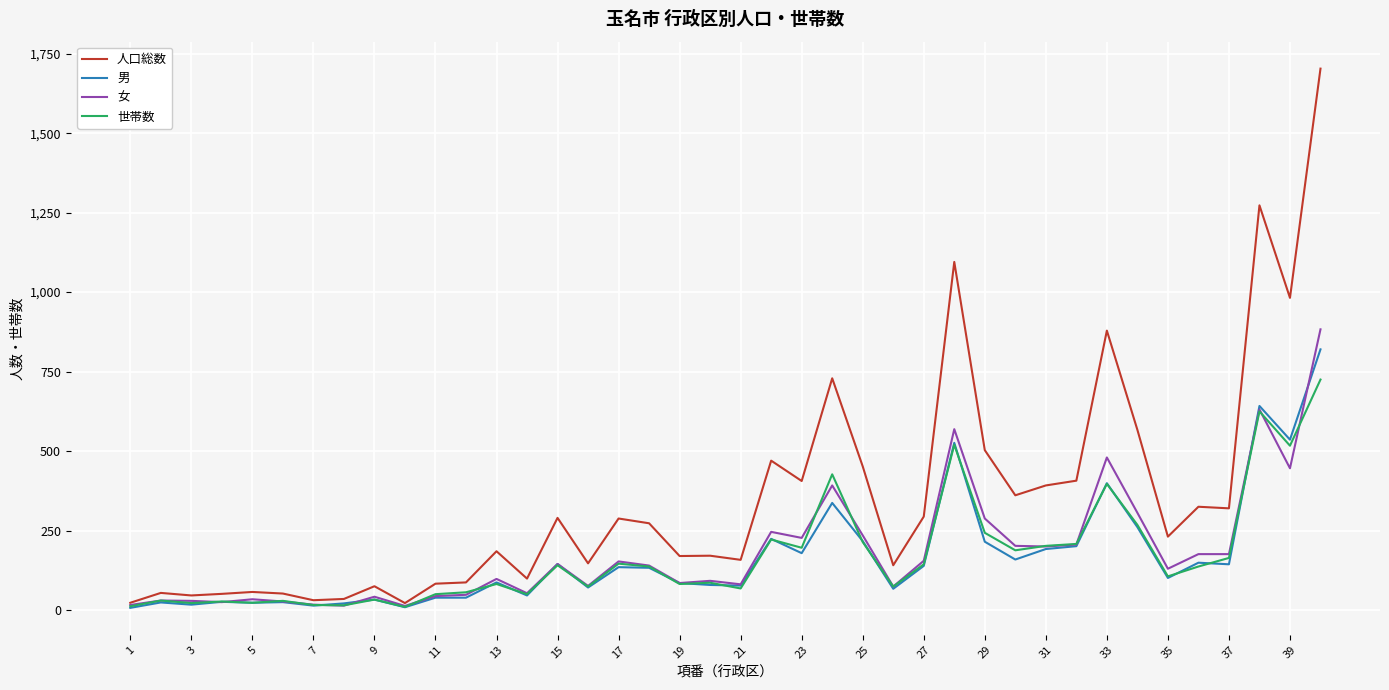

Which series has the largest total across all categories?

人口総数